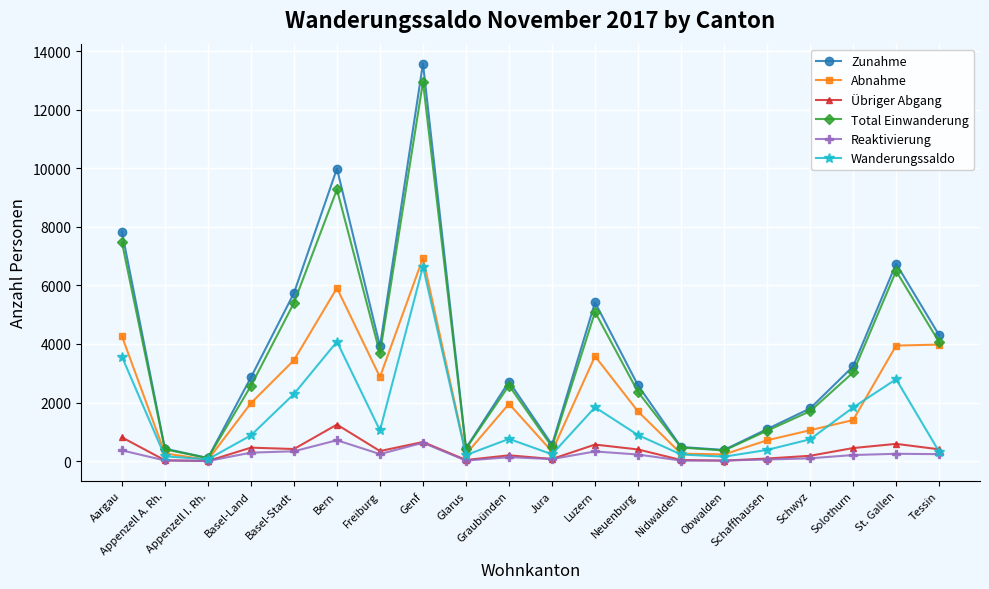

What are all the series names shown in the legend?

Zunahme, Abnahme, Übriger Abgang, Total Einwanderung, Reaktivierung, Wanderungssaldo